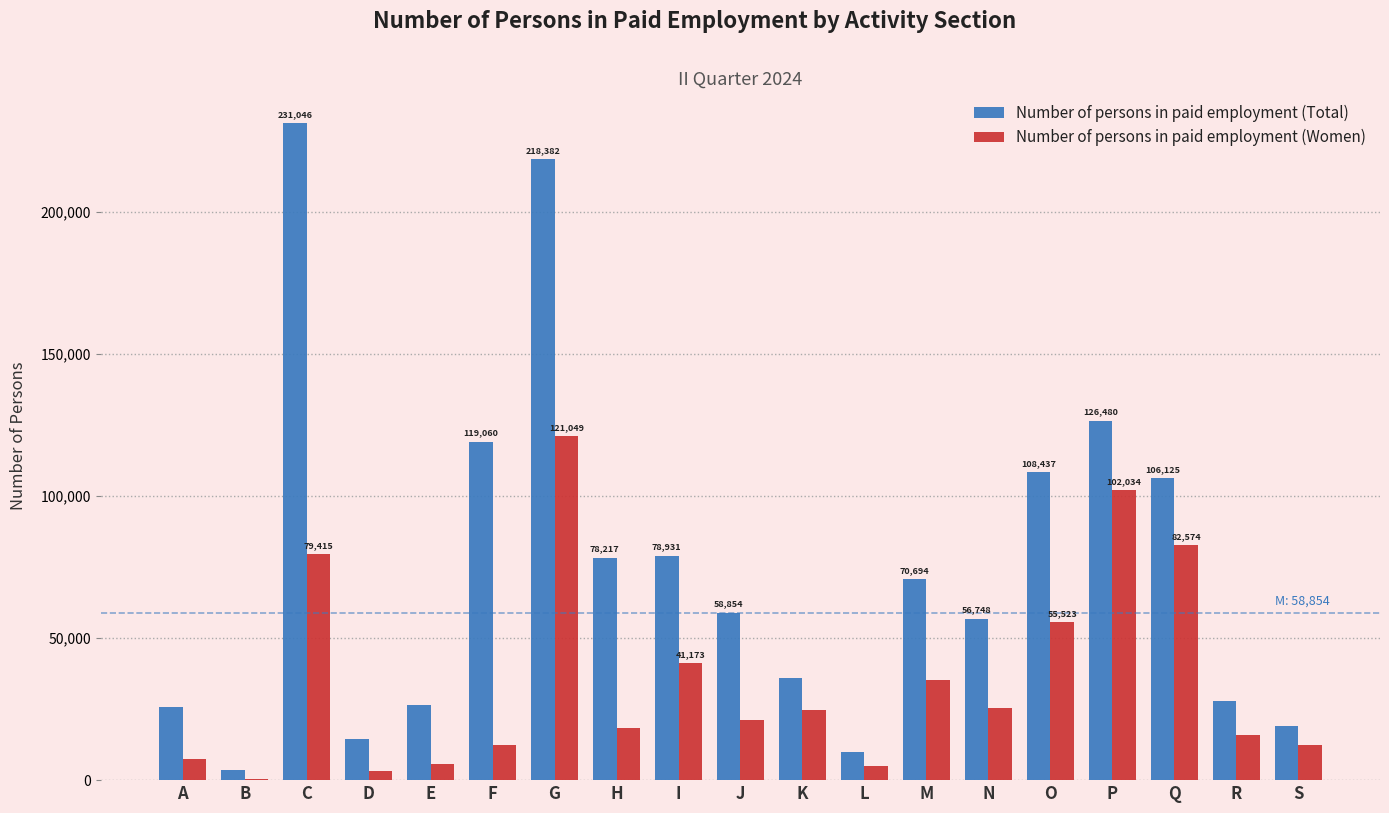

Which series changed the most between C and G?

Number of persons in paid employment (Women)